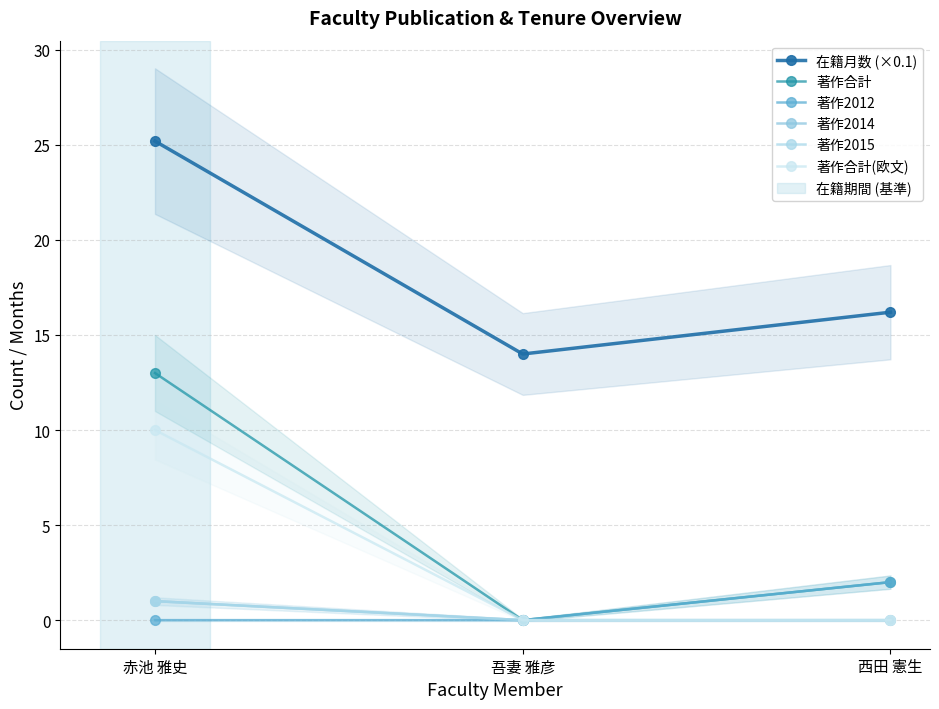

What is the difference between the second highest and minimum values in the 在籍月数 (×0.1) series?

2.2